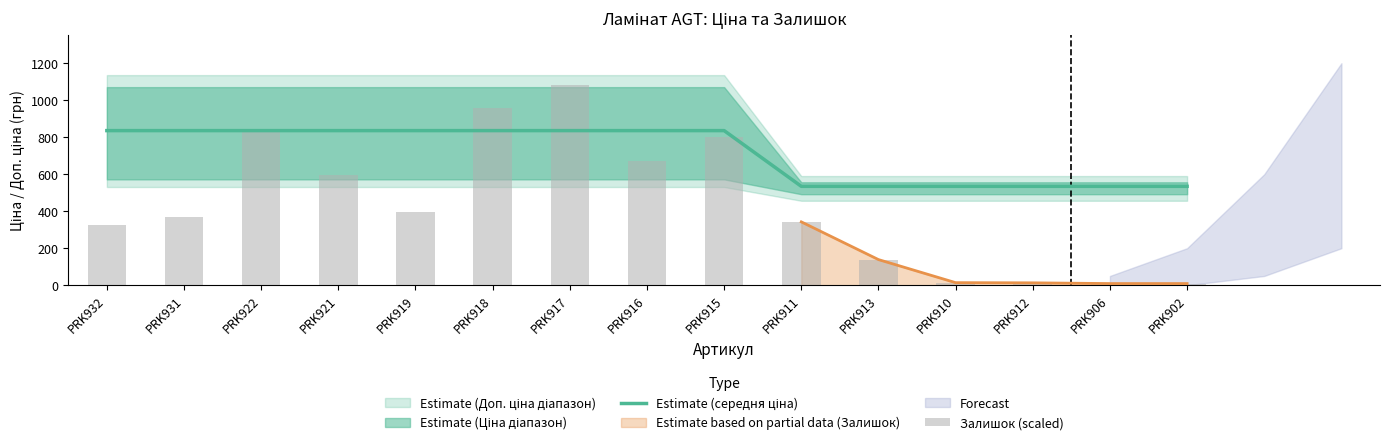

What position from the left is PRK911?

10